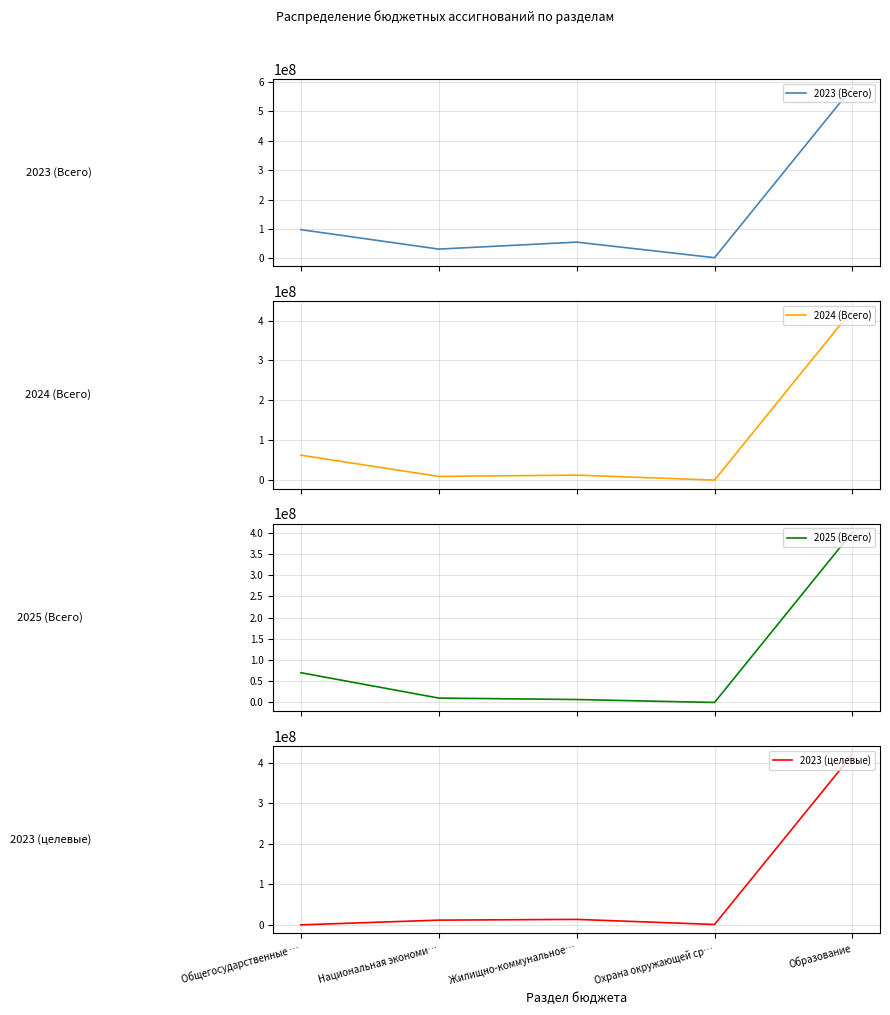

At which category is the sum across all series the highest?

Образование